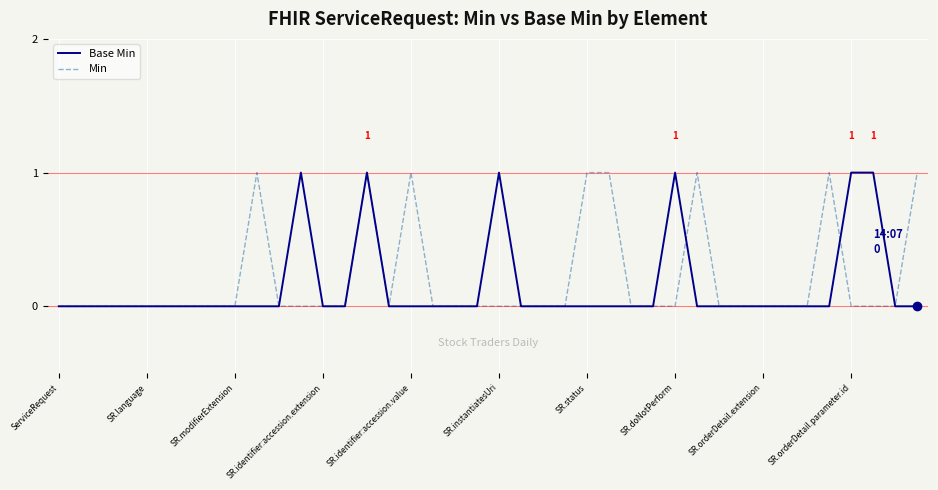

Is this an area chart (filled region under the line)?

No